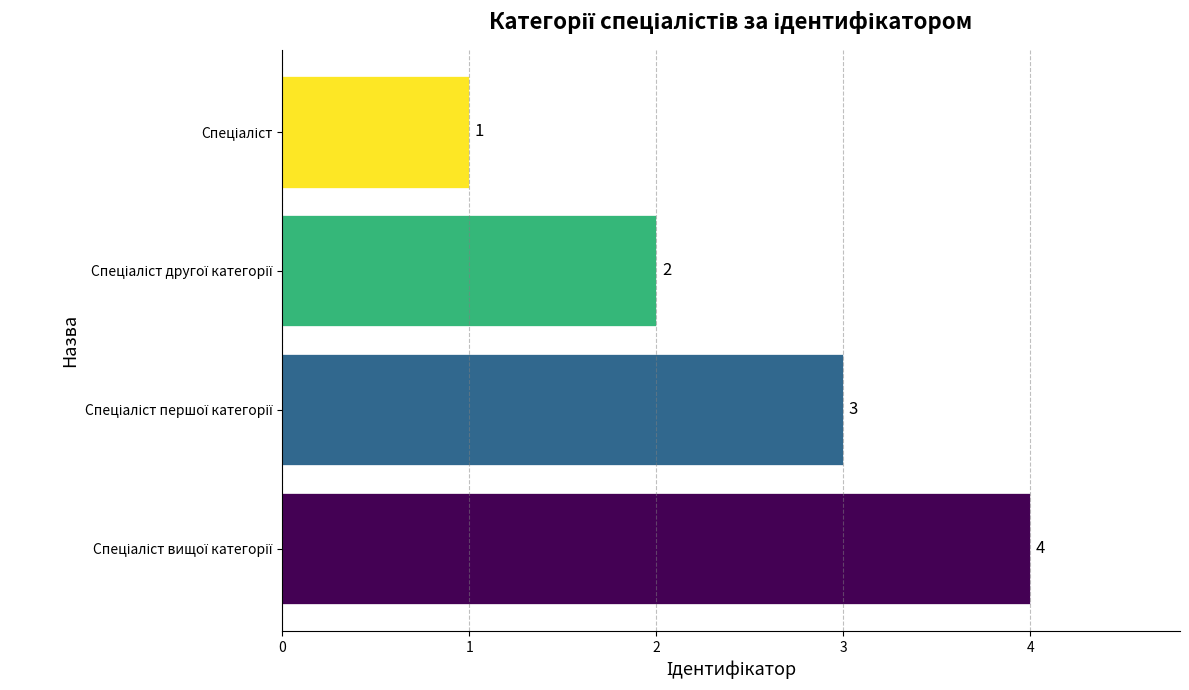

What is the difference between the maximum and minimum values?

3